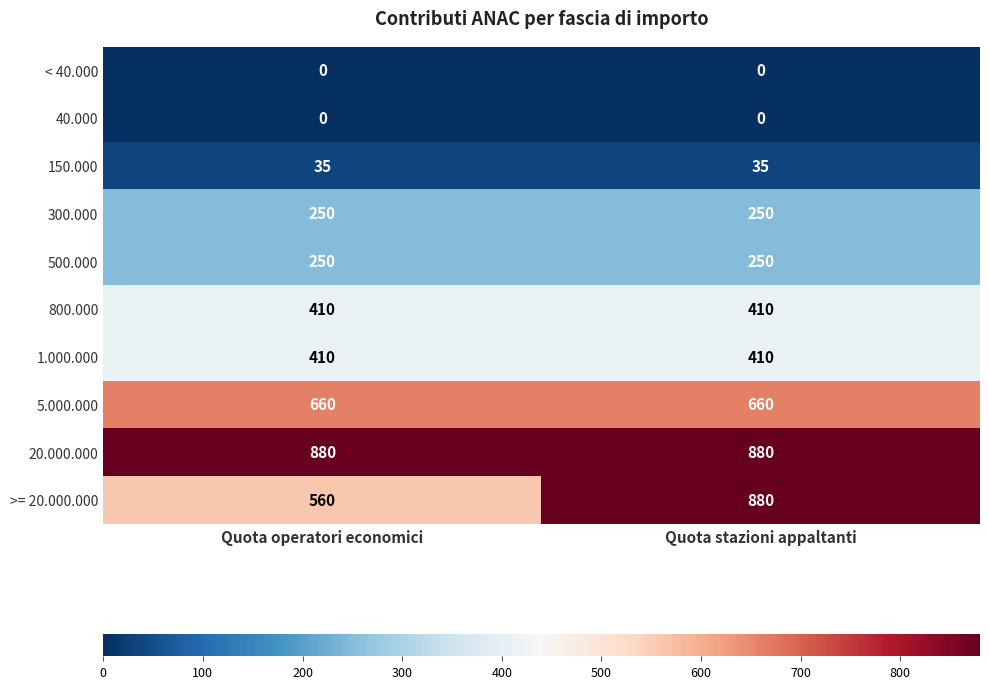

Is it true that 5.000.000 equals 352 at Quota stazioni appaltanti?

False